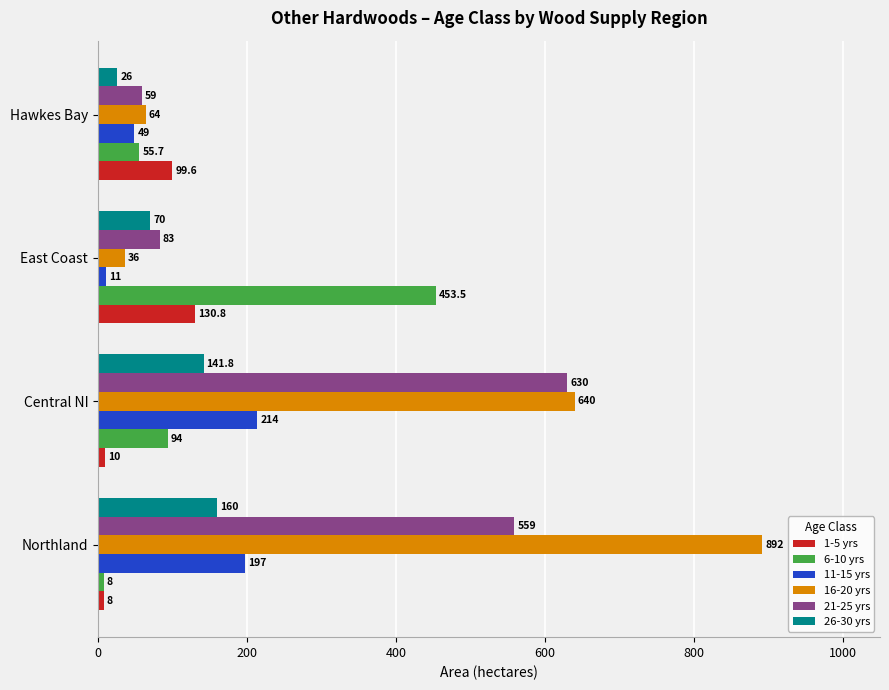

Rank the categories by 21-25 yrs value from lowest to highest.

Hawkes Bay, East Coast, Northland, Central NI